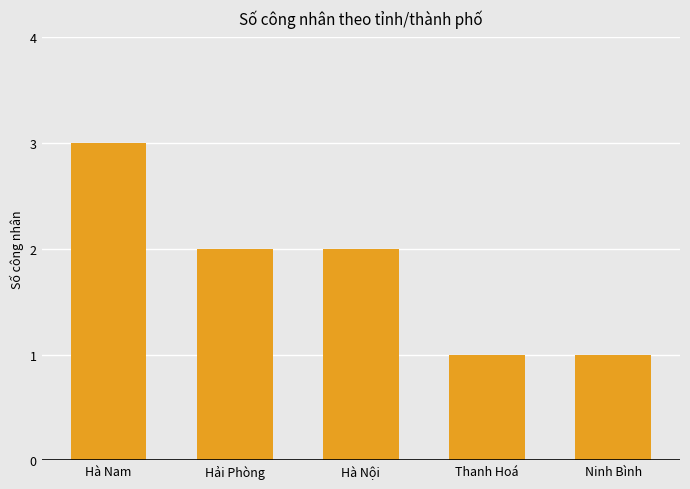

Reading left to right, transcribe all the data shown in this chart.

Hà Nam=3	Hải Phòng=2	Hà Nội=2	Thanh Hoá=1	Ninh Bình=1